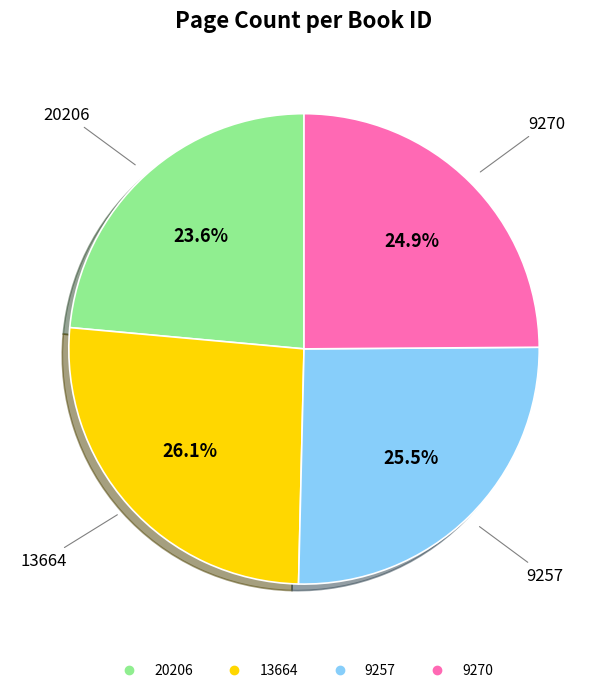

Count the number of slices in the pie.

4